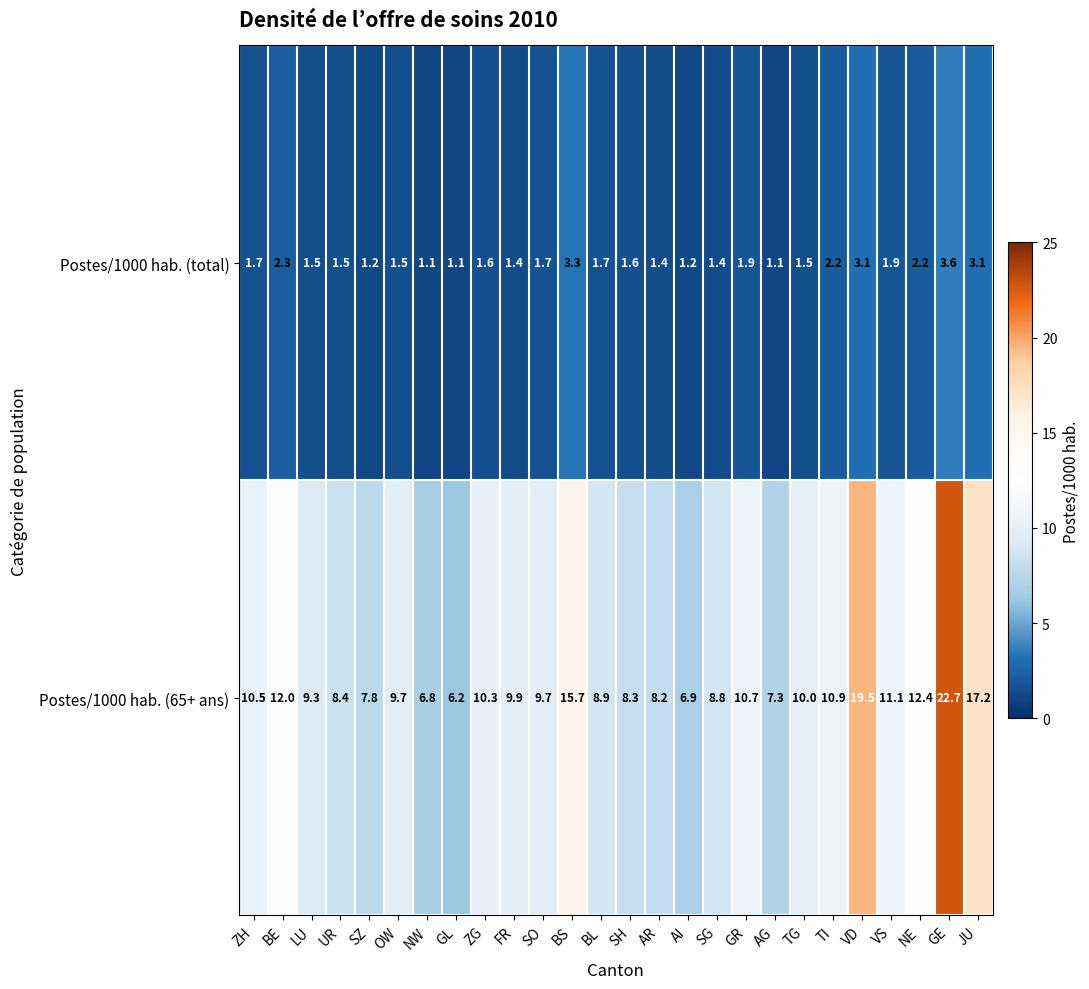

Which category has the highest value across all series?

GE